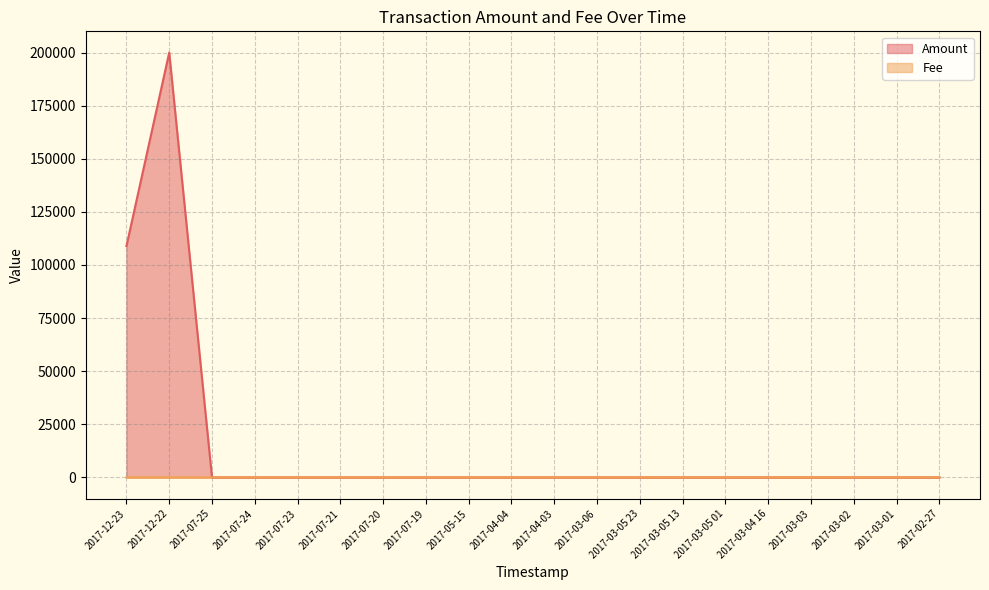

What is the highest value of the Amount series?

200000.0